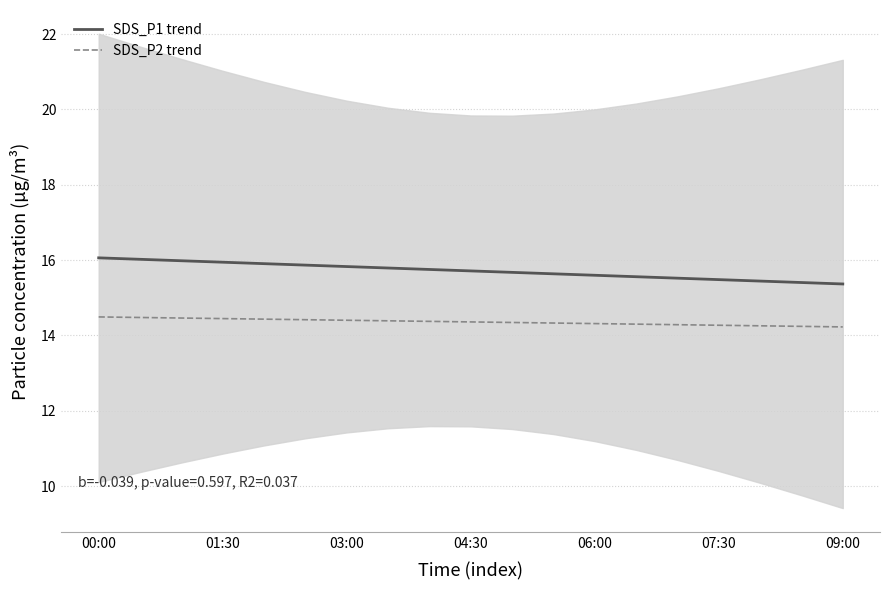

What is the highest value of the SDS_P2 trend series?

14.5